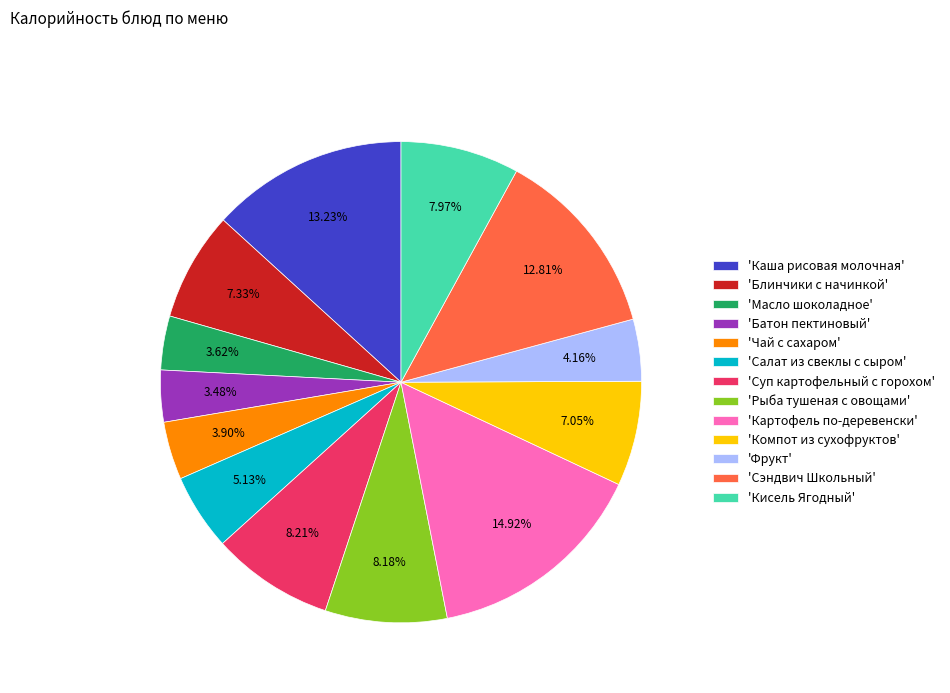

Which slice is the largest?

'Картофель по-деревенски'